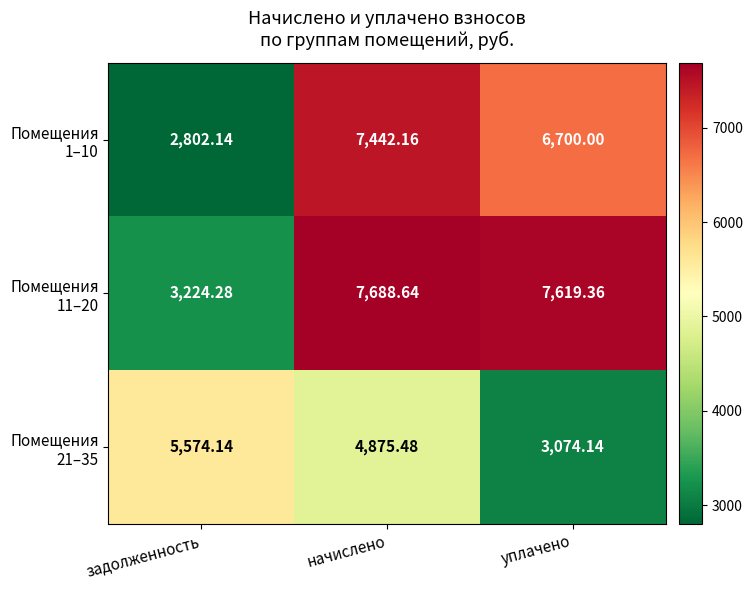

Which label corresponds to the smallest value in the chart?

задолженность